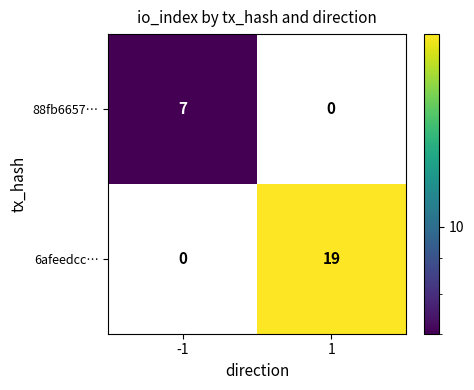

How many values in the 88fb6657… series are below 7?

1